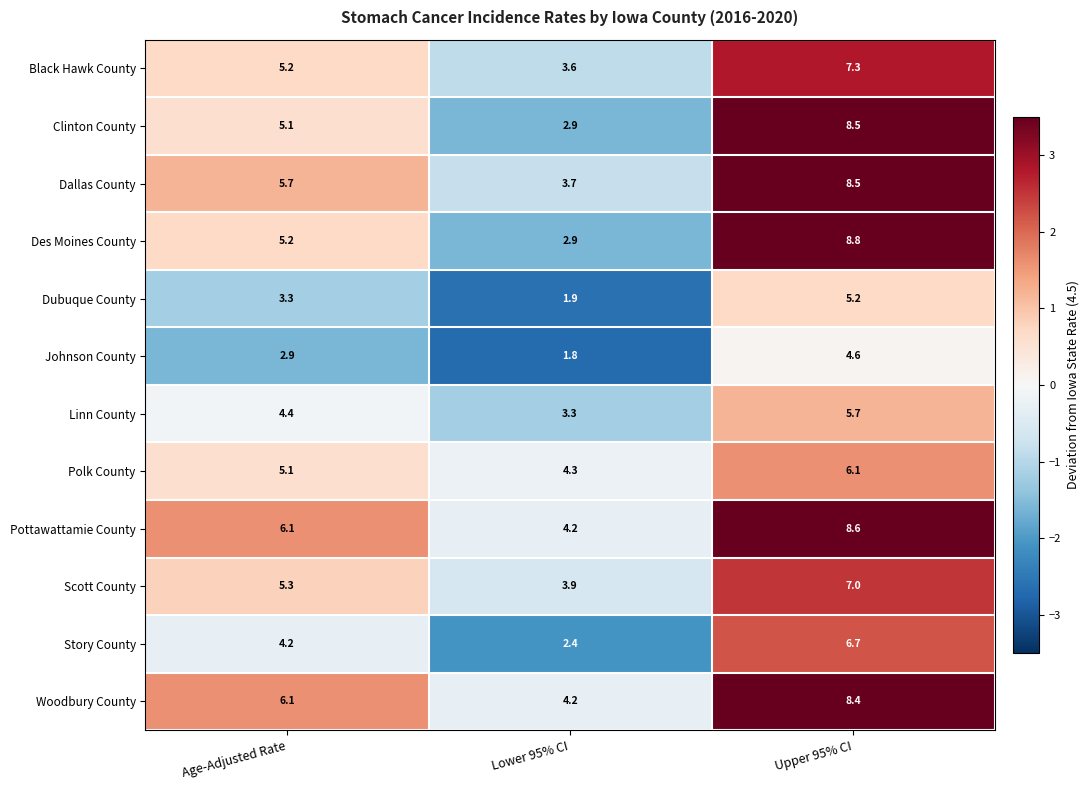

At which label is Woodbury County closest to 6?

Age-Adjusted Rate